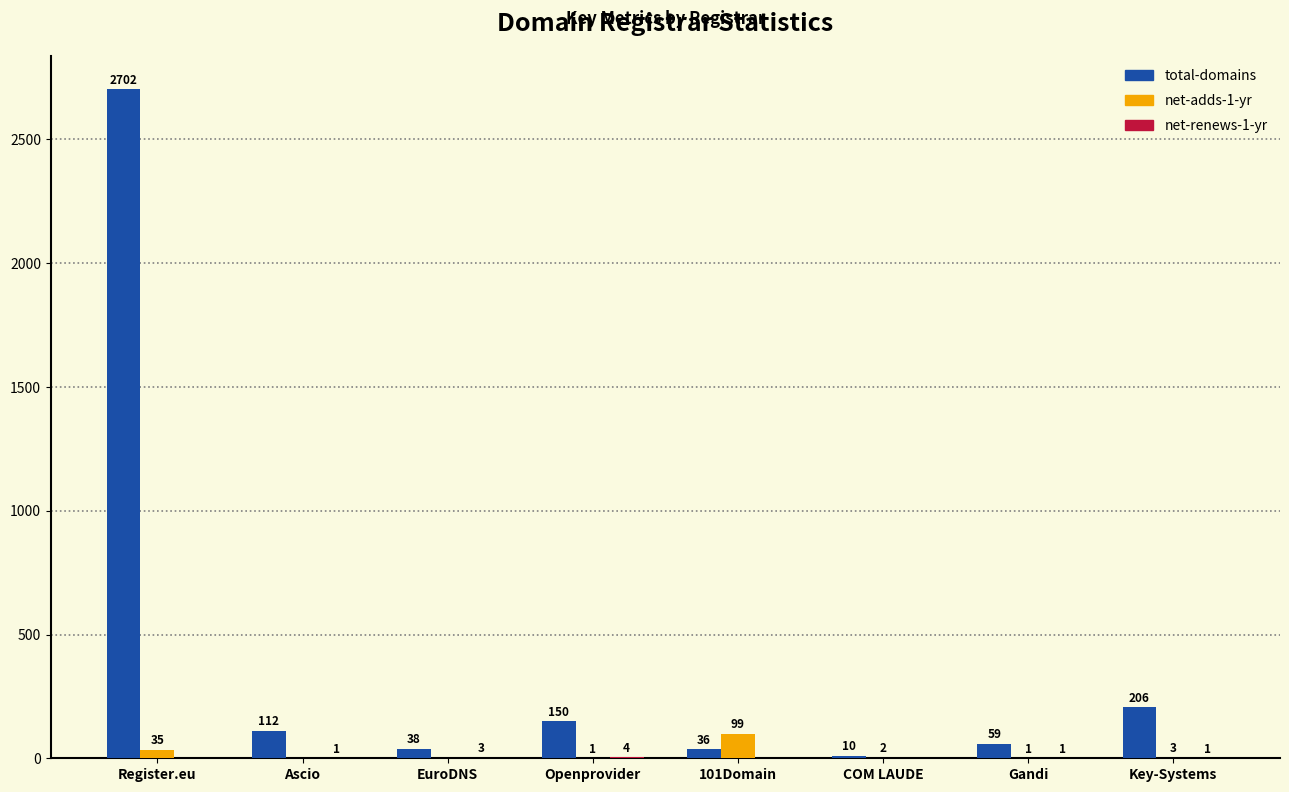

At which category is the sum across all series the highest?

Register.eu